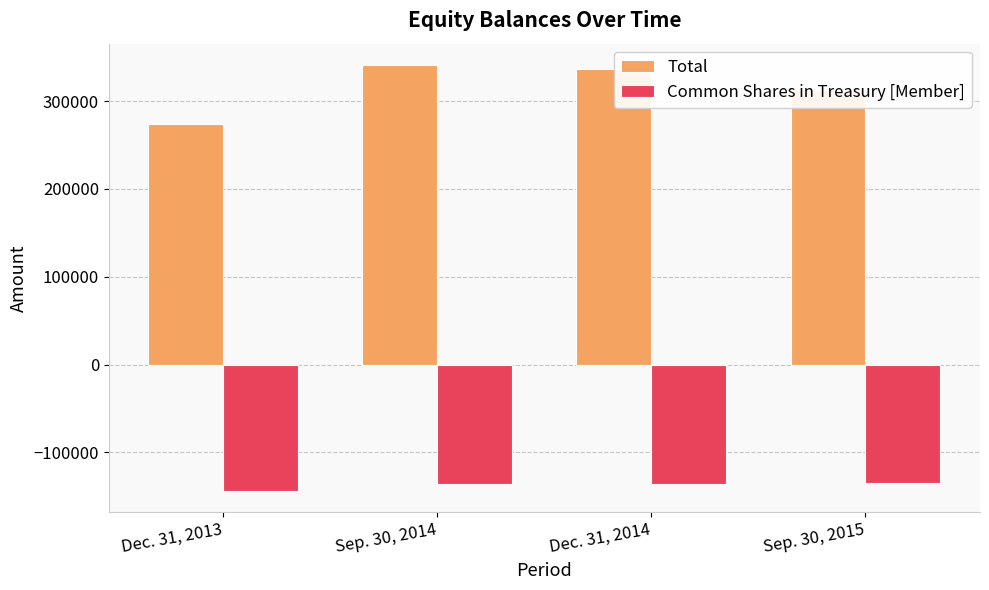

The value of Total at Dec. 31, 2013 is 273843. True or false?

True